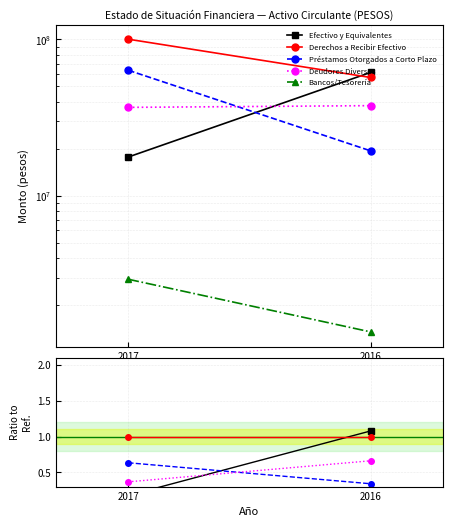

Reading right to left, what are all the values shown in this chart?

Efectivo y Equivalentes: 1.1	0.2
Derechos a Recibir Efectivo: 1.0	1.0
Préstamos Otorgados a Corto Plazo: 0.3	0.6
Deudores Diversos: 0.7	0.4
Bancos/Tesorería: 0.0	0.0